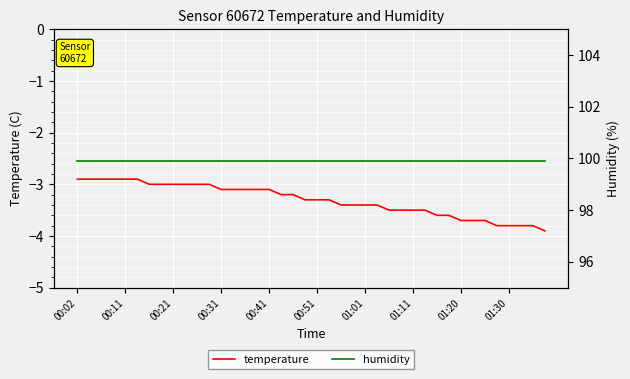

What is the maximum value for temperature?

-2.9